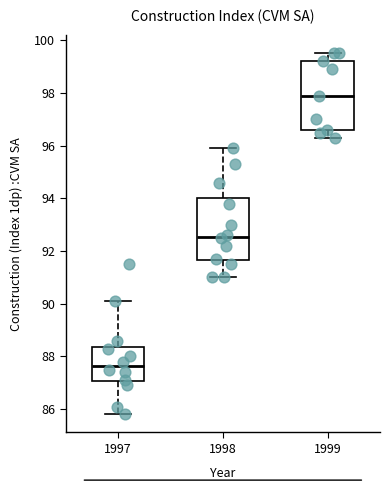

Where does the median line of the box at x = 1997 sit on the y-axis? The values are not printed on the chart, so give them approximately, as read against the axis.

87.6